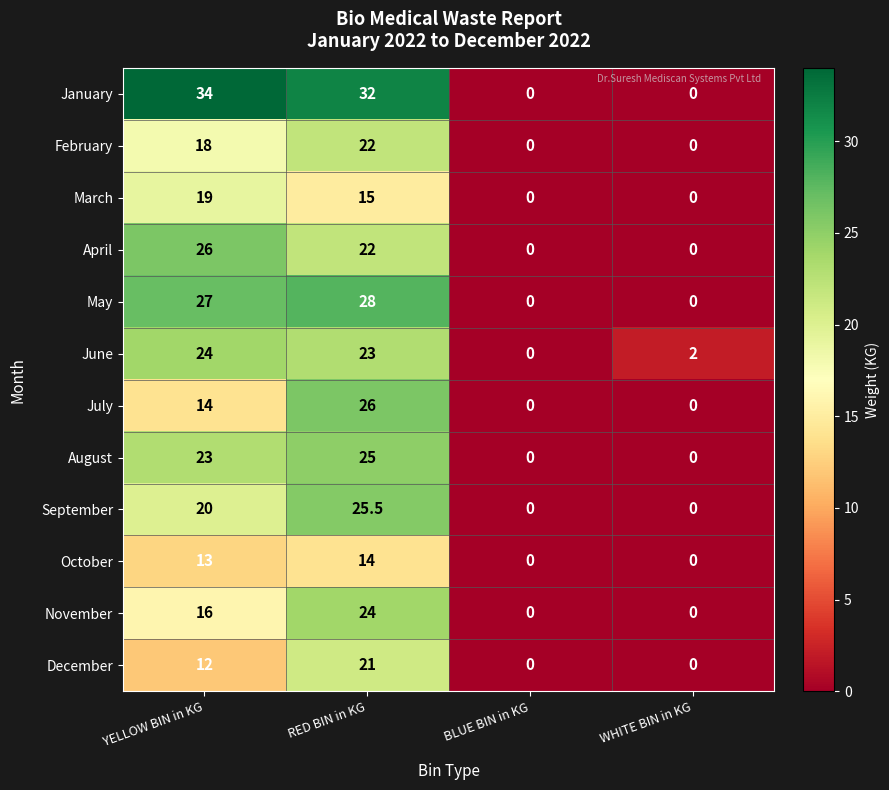

What is the approximate value of August at RED BIN in KG?

25.0